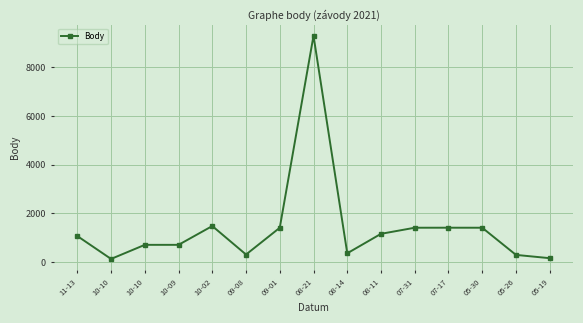

What is the ratio of the value at 08-11 to the value at 05-26?

4.0